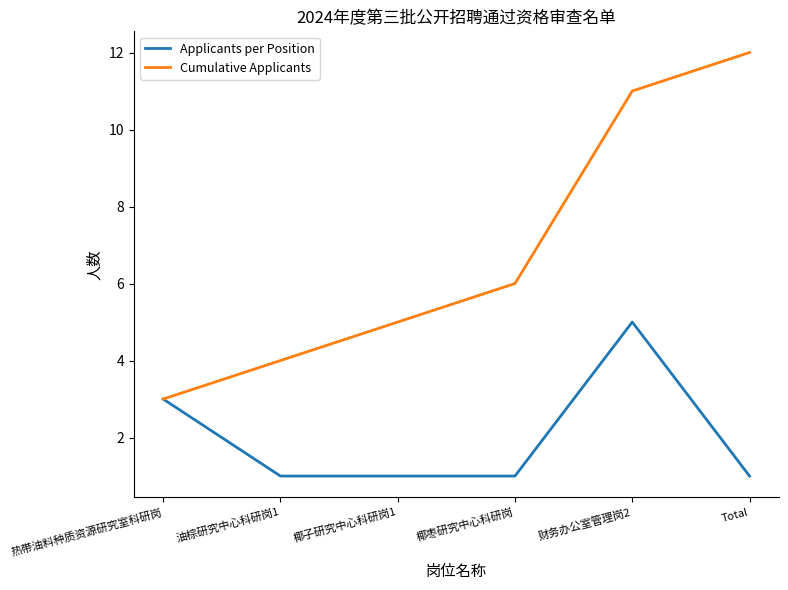

What is the maximum value shown in the chart?

12